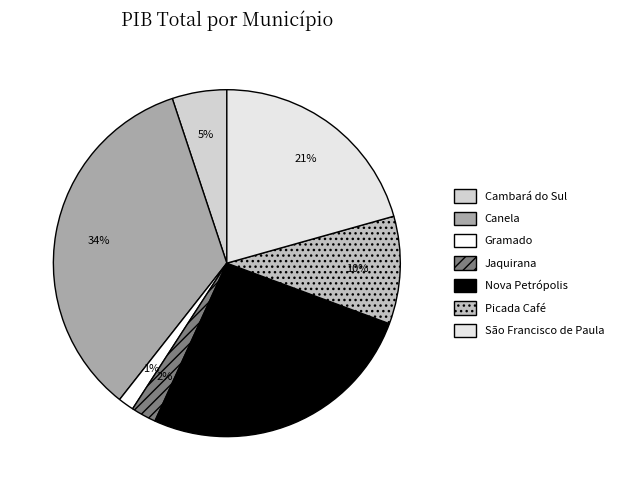

What is the change in value from Picada Café to São Francisco de Paula?

+309345.9